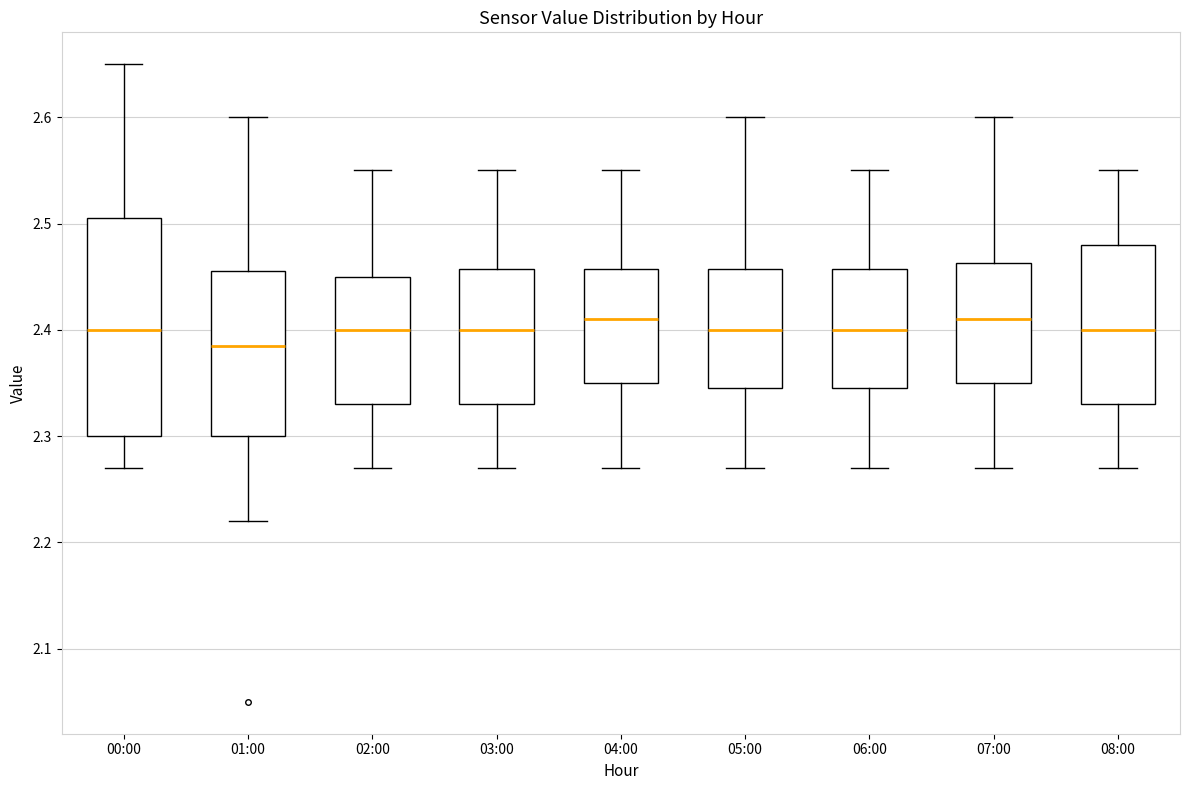

Which box is the tallest, from its lower edge to its upper edge?

00:00